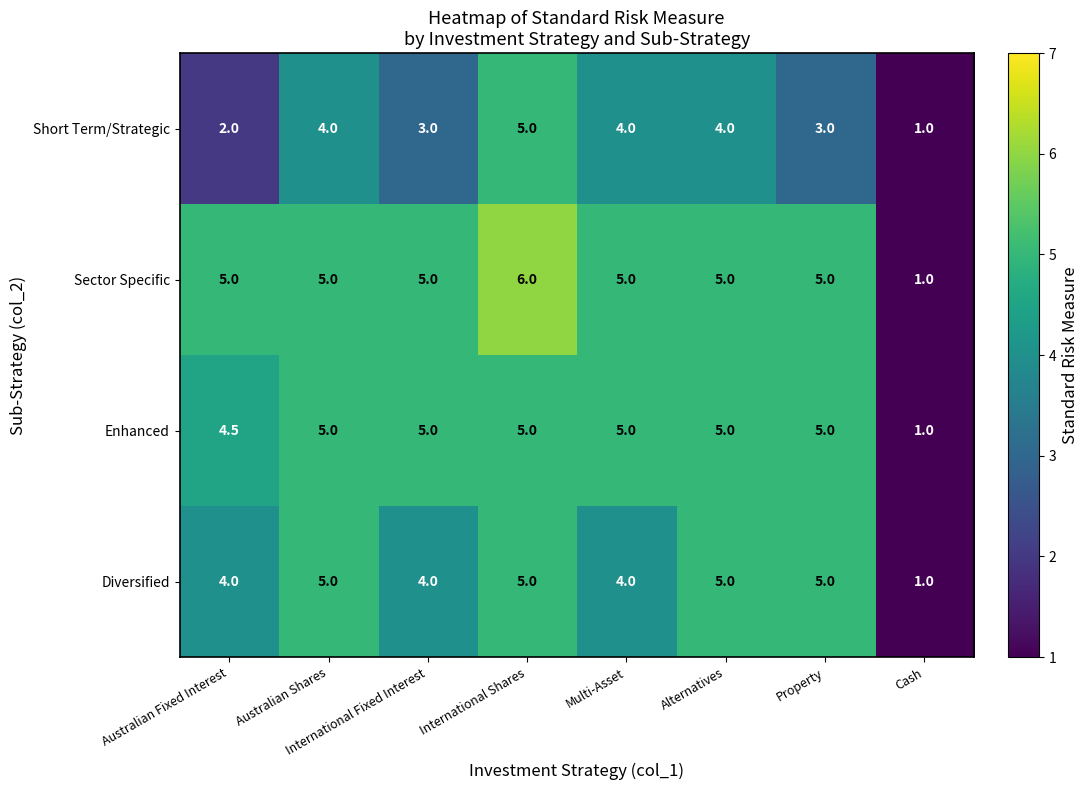

How many values in the Enhanced series are below 5?

2